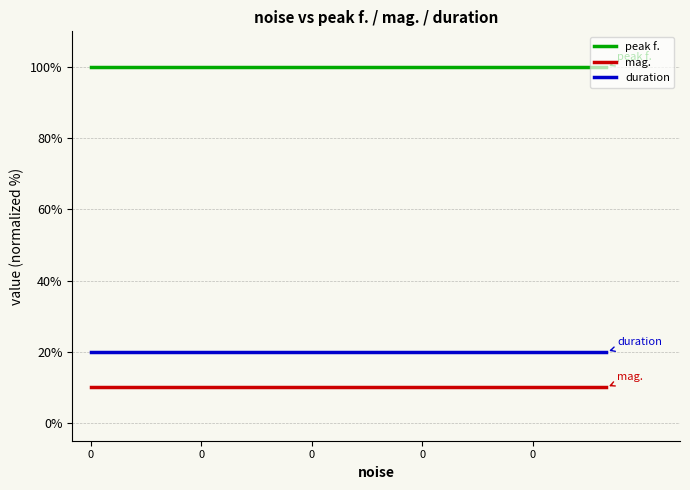

List the series in order of their peak value, lowest first.

mag., duration, peak f.